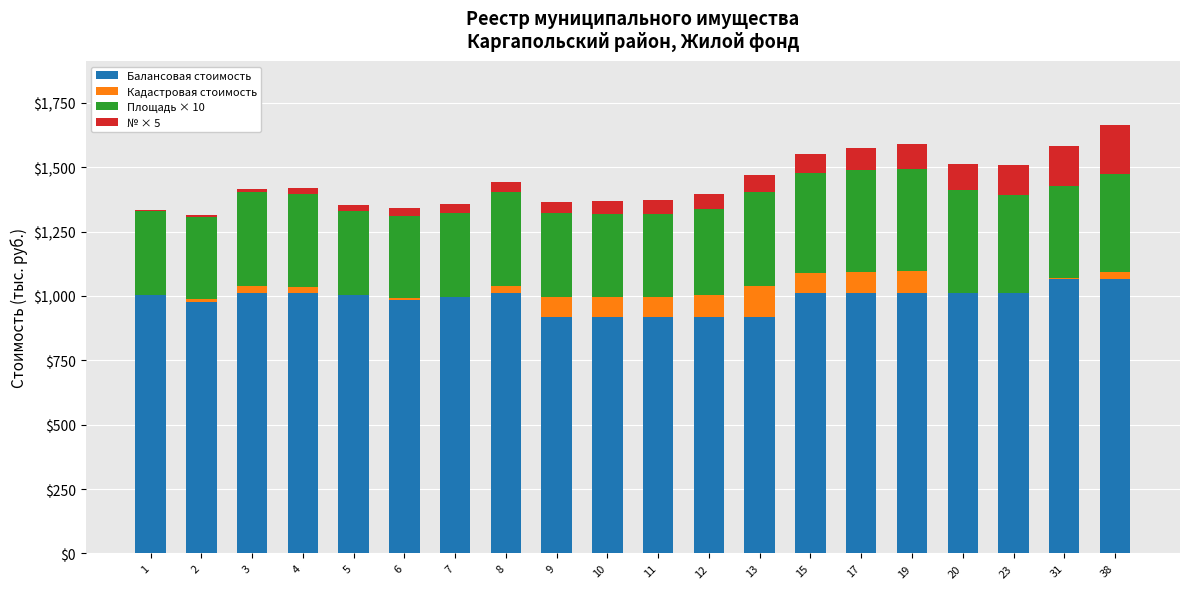

What are all the series names shown in the legend?

Балансовая стоимость, Кадастровая стоимость, Площадь × 10, № × 5